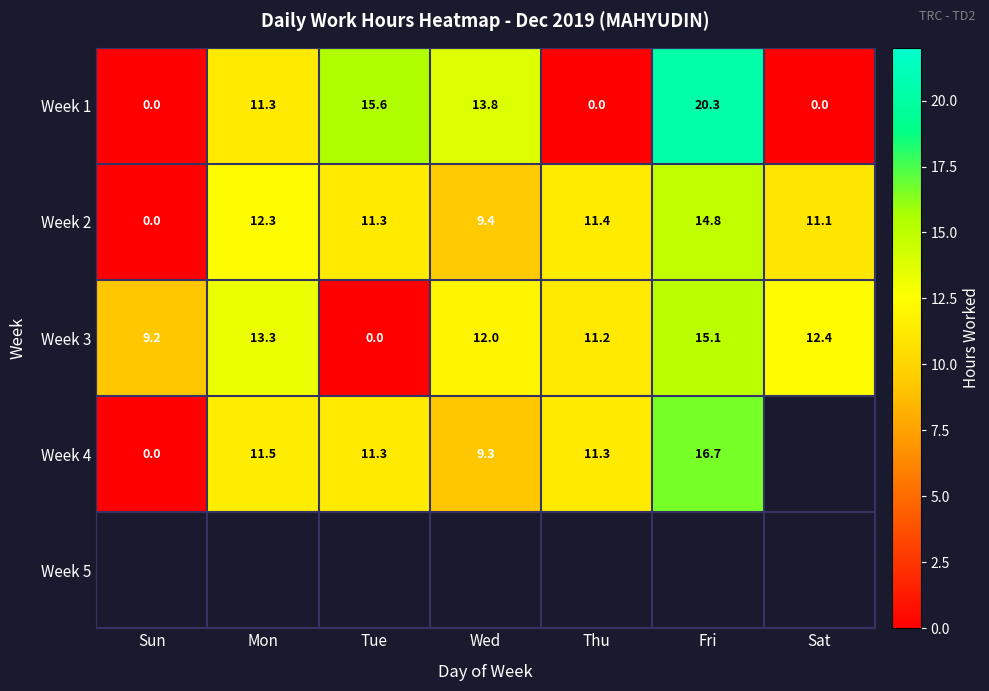

Between Sun and Sat, which is larger?

Sun